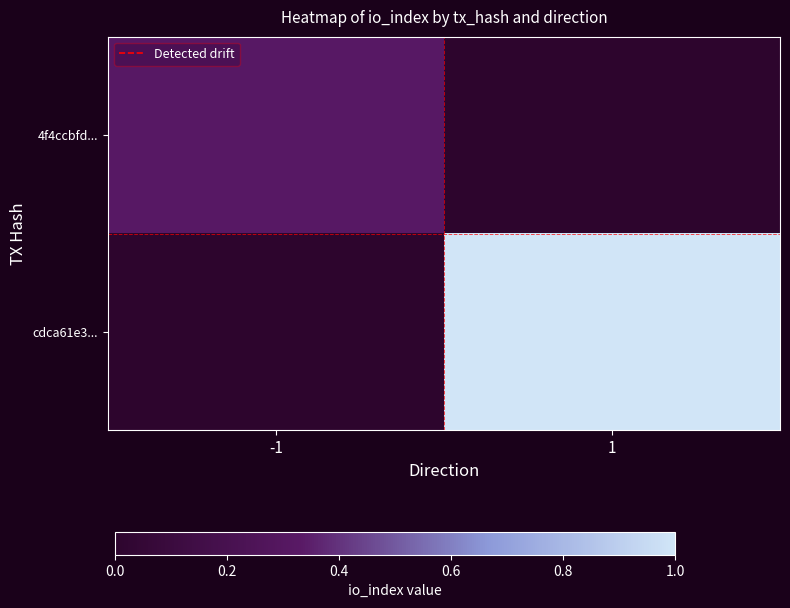

Between -1 and 1, which series saw the biggest shift?

cdca61e3...